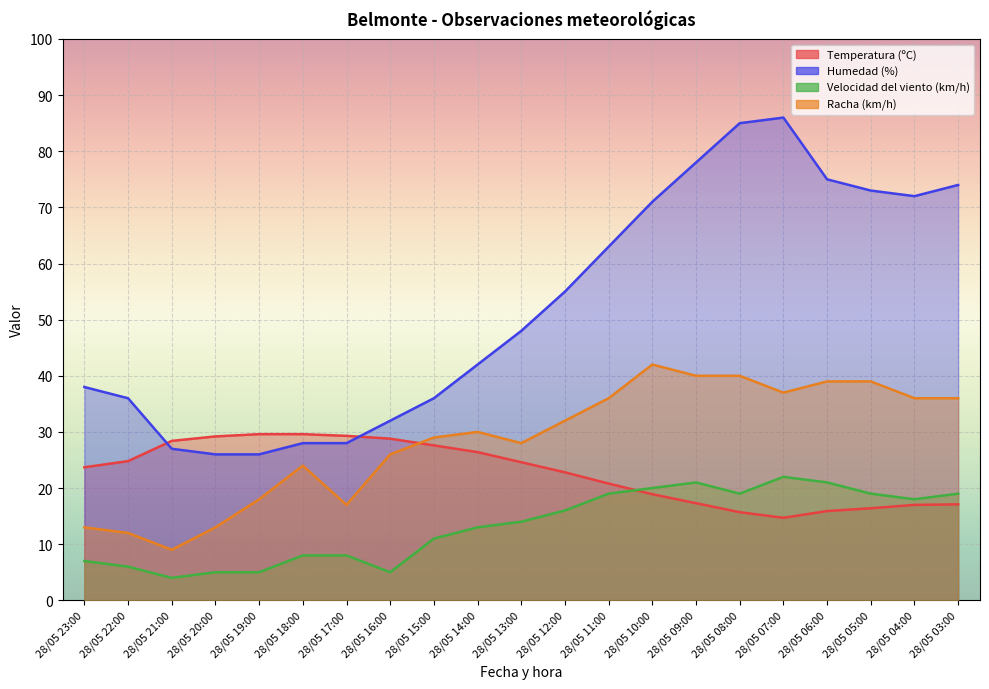

How many interior local valleys does the Temperatura (ºC) series have?

1